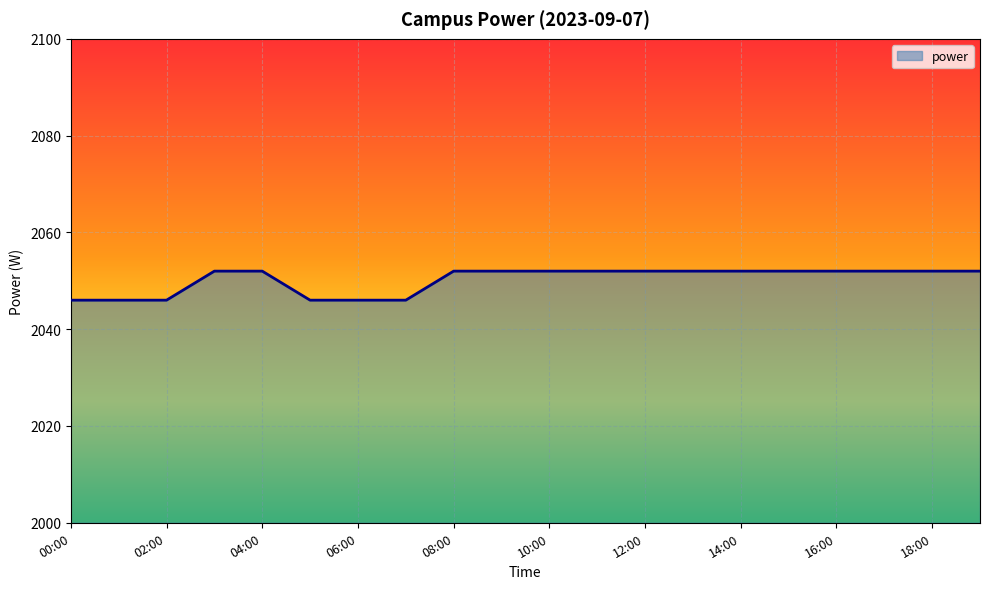

What is the difference between the maximum and minimum values?

6